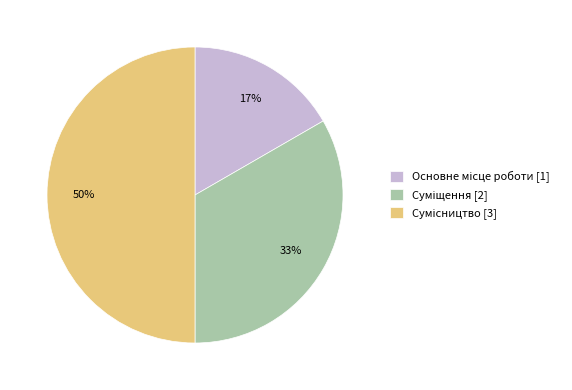

To the nearest percent, what is the average slice percentage?

33%